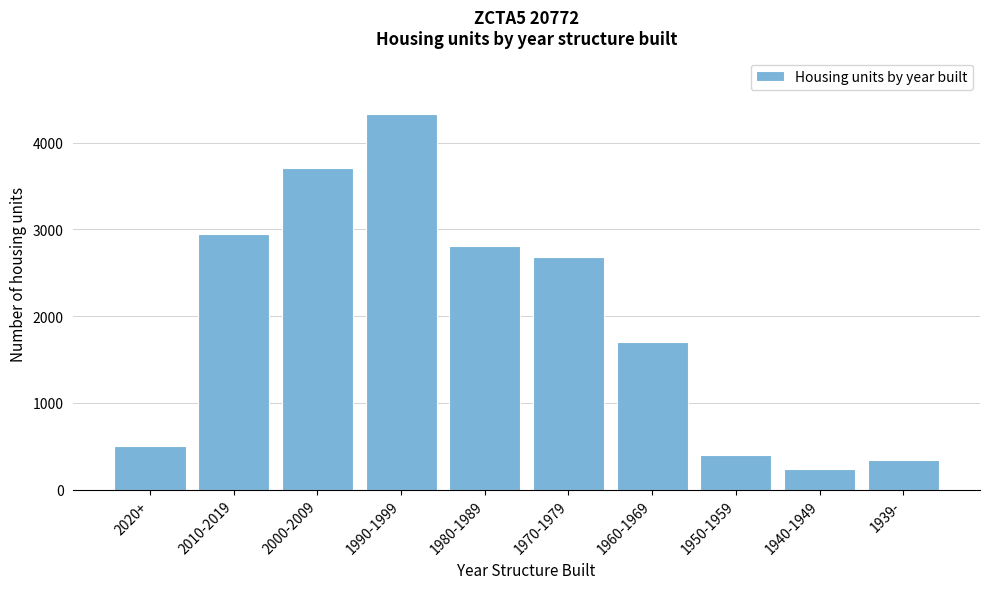

Reading right to left, list all the values displayed in this chart.

343	233	404	1698	2683	2805	4330	3704	2950	508